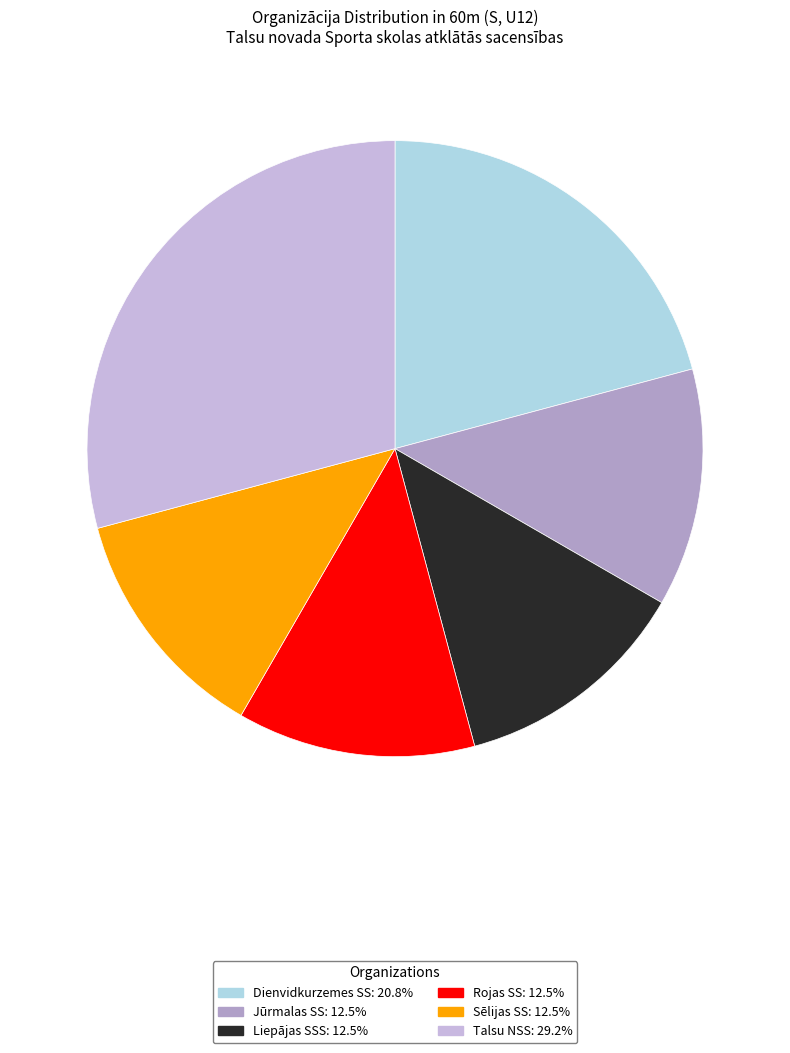

Combined, do Sēlijas SS and Talsu NSS account for over 50%?

No